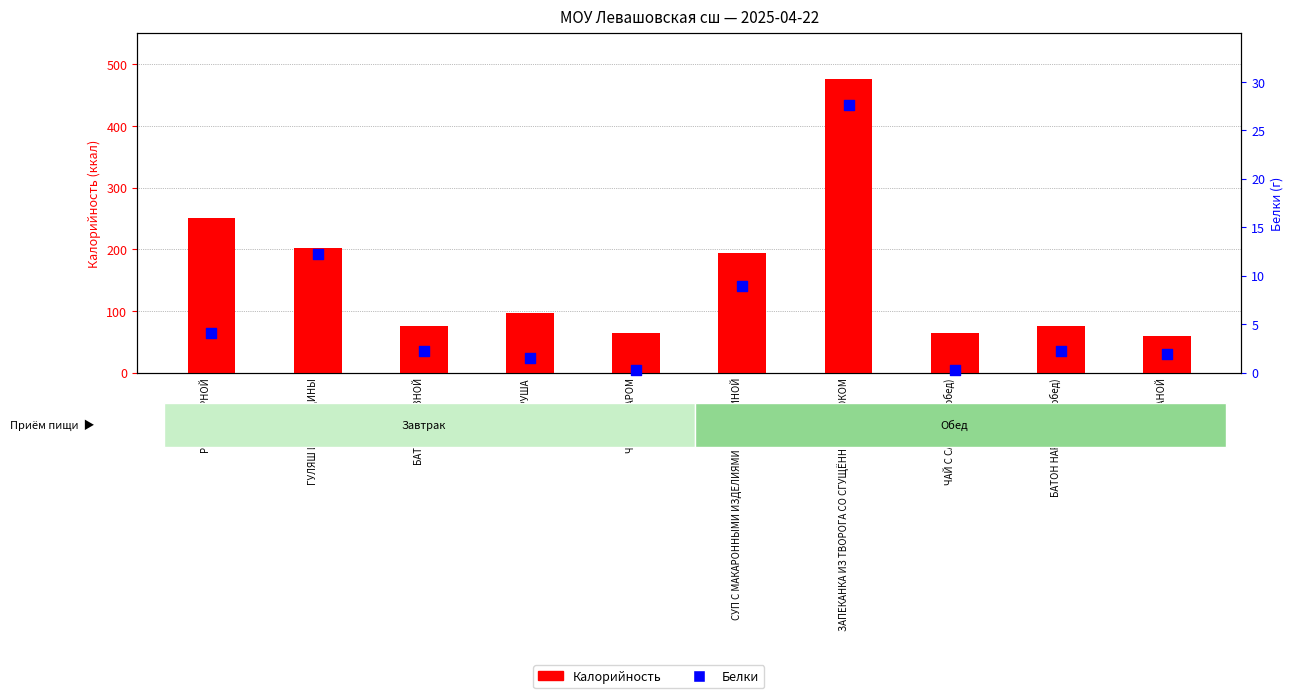

What are all the series names shown in the legend?

Калорийность, Белки